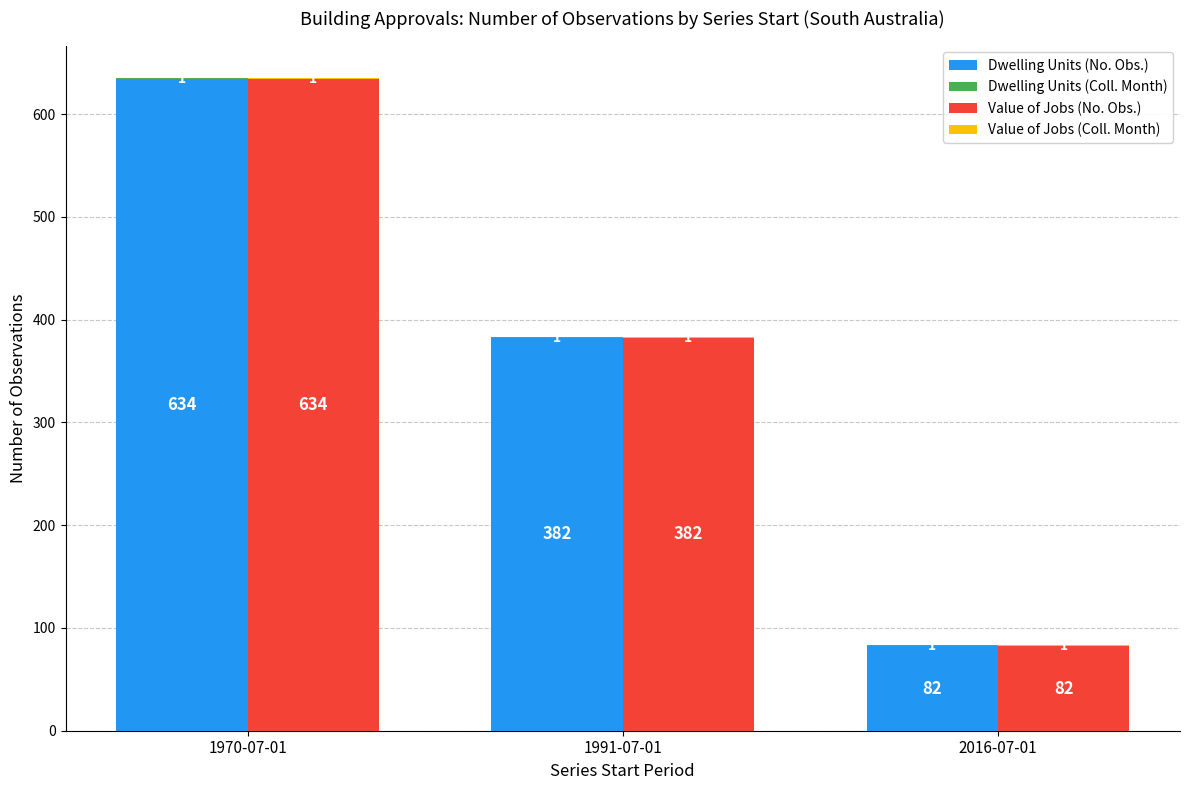

What is the difference between the highest and lowest values at 1991-07-01?

381